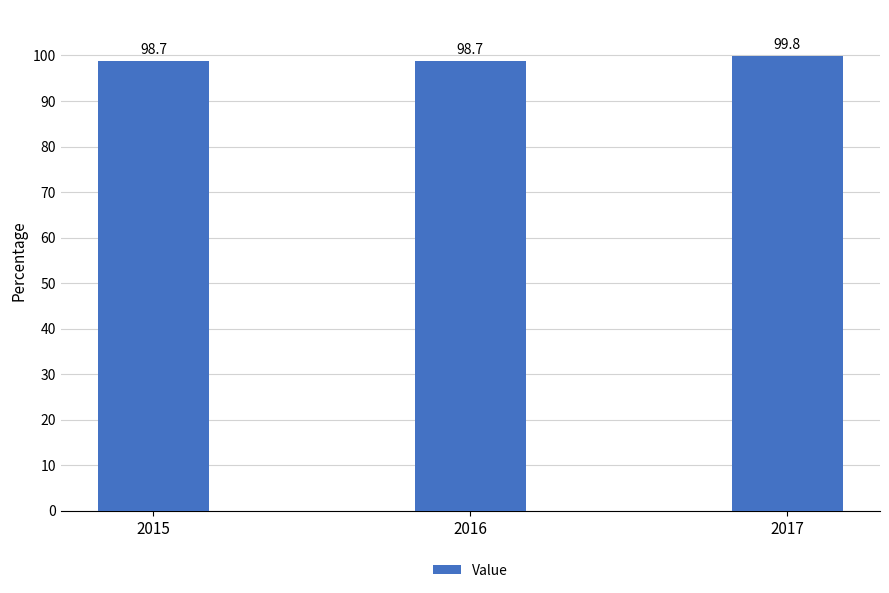

How many categories are shown in the chart?

3